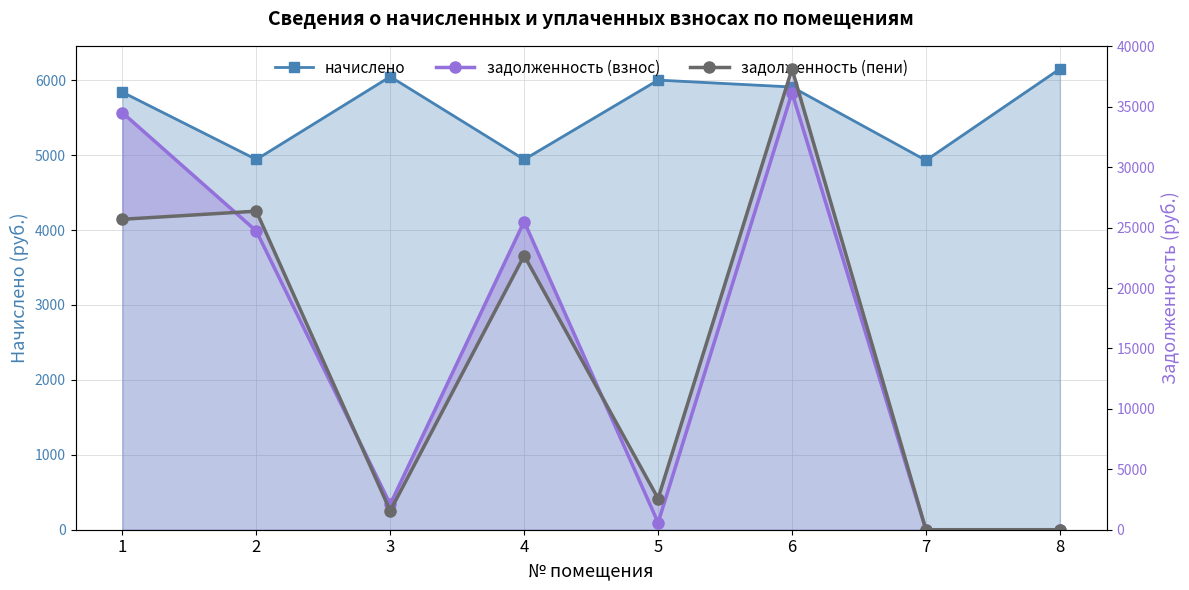

What are all the series names shown in the legend?

начислено, задолженность (взнос), задолженность (пени)